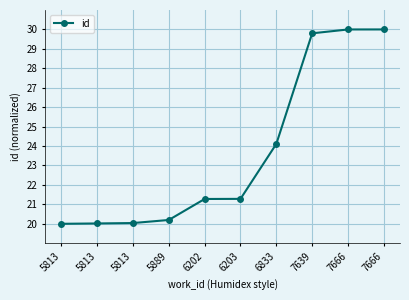

Does the chart have visible grid lines?

Yes